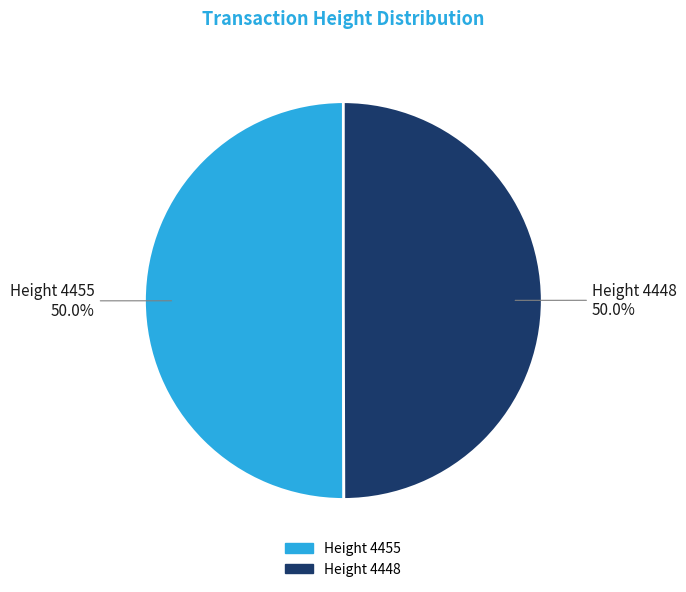

What percentage do Height 4455 and Height 4448 together represent?

100.0%